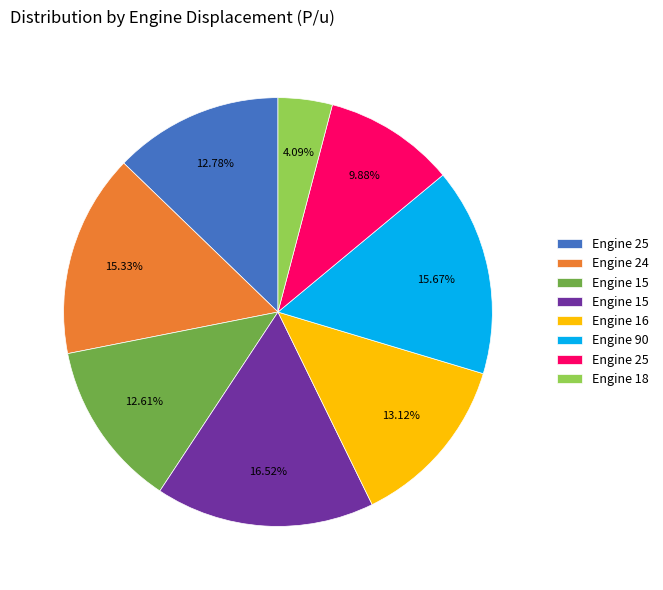

Is there a majority slice in this chart?

No